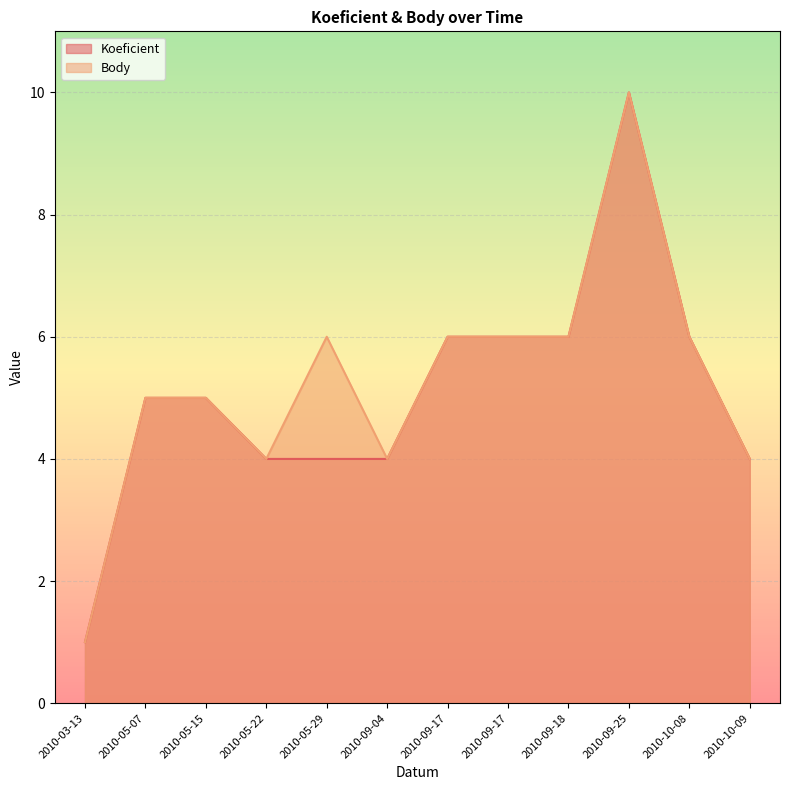

True or false: Koeficient has more than 0 points higher than both neighbors.

True